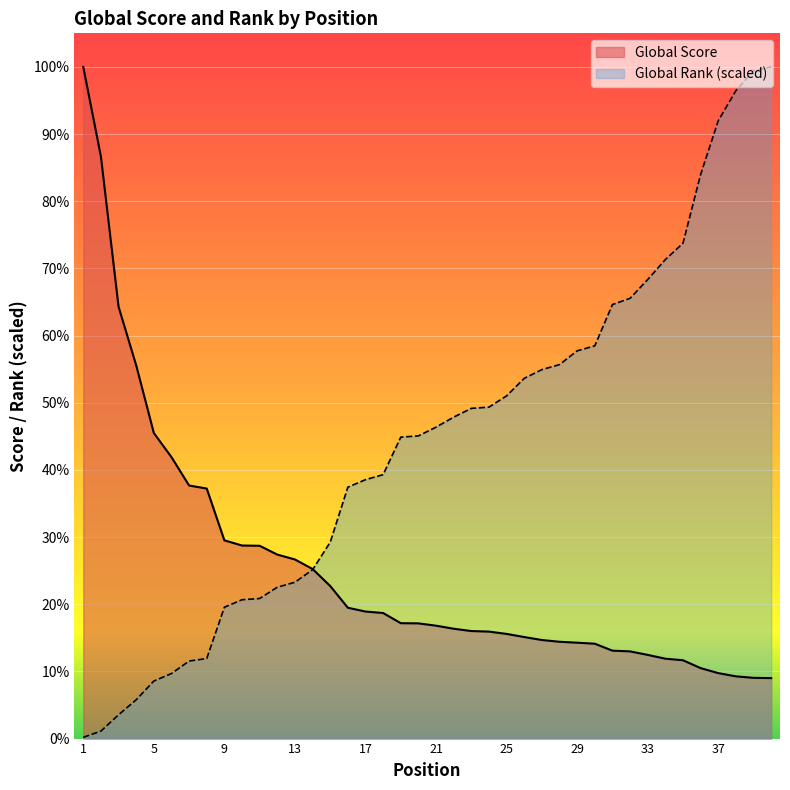

Between which two adjacent categories do Global Score and Global Rank first intersect?

14 and 15